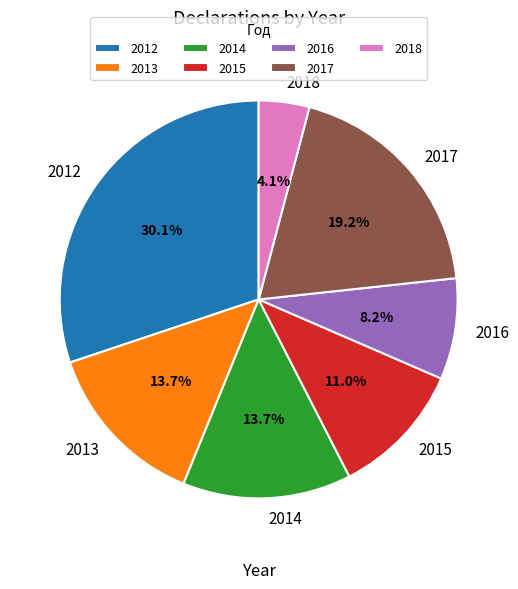

What is the ratio of the value at 2014 to the value at 2013?

1.0